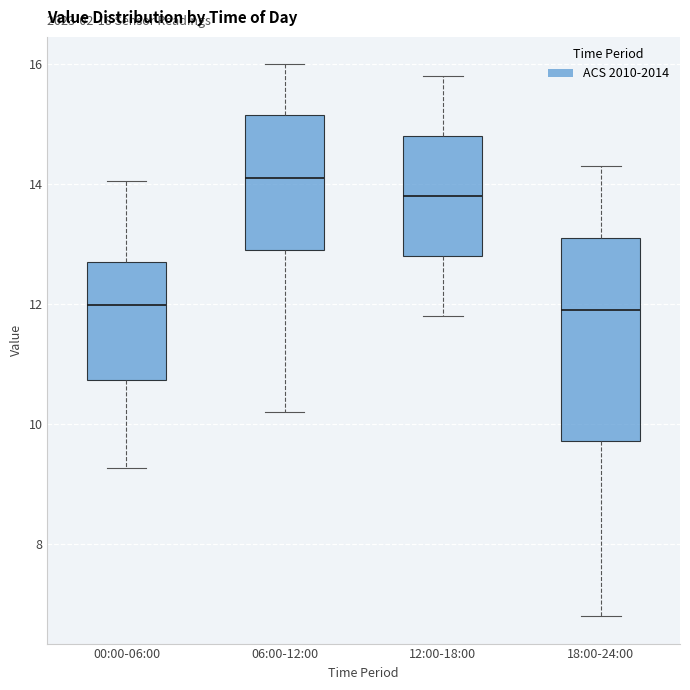

Which box's median line is the highest?

06:00-12:00